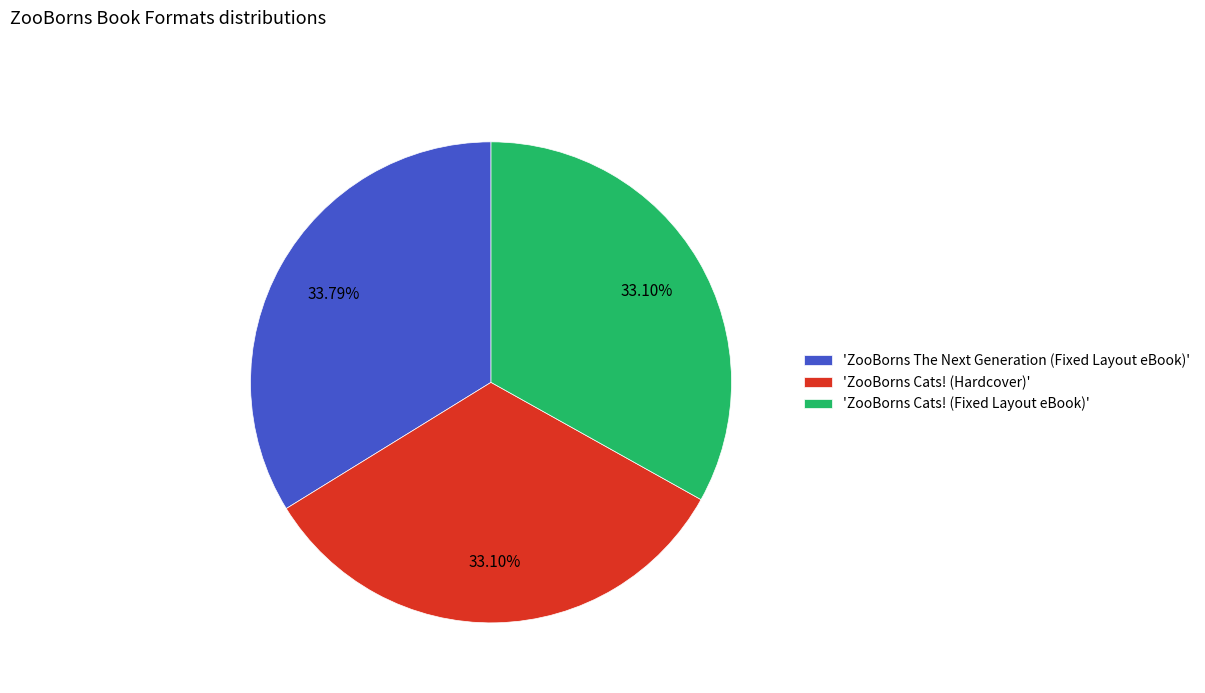

To the nearest percent, what is the average slice percentage?

33%